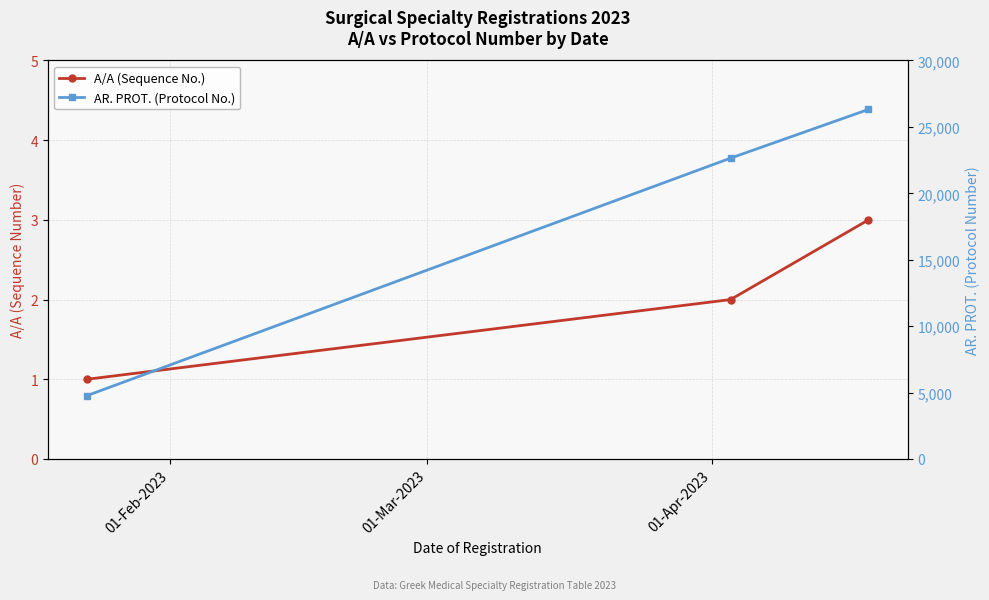

Reading right to left, list all the values displayed in this chart.

A/A: 3	2	1
AP. PROT.: 26314	22647	4767